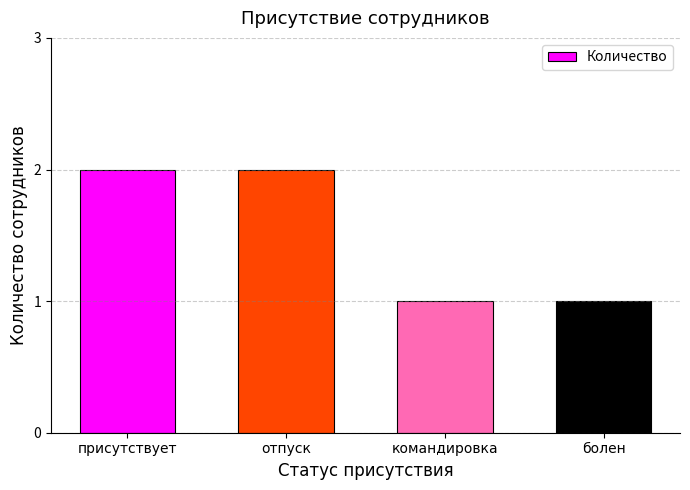

How many bars are there in total?

4